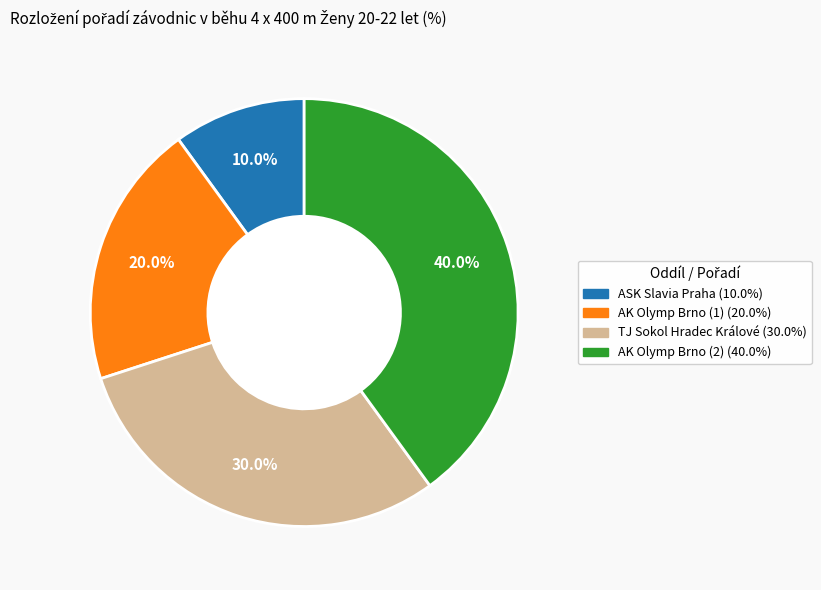

Is ASK Slavia Praha the majority of the pie?

No